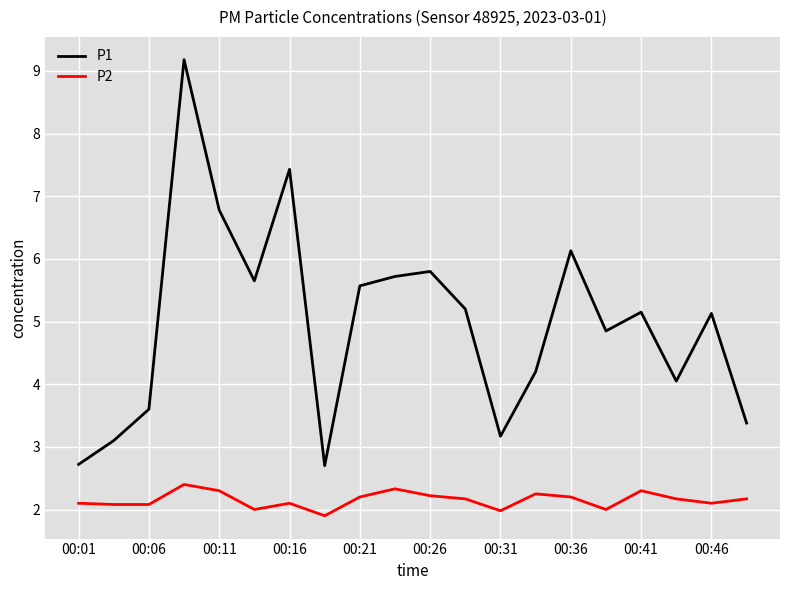

List the series in order of their overall mean, highest first.

P1, P2